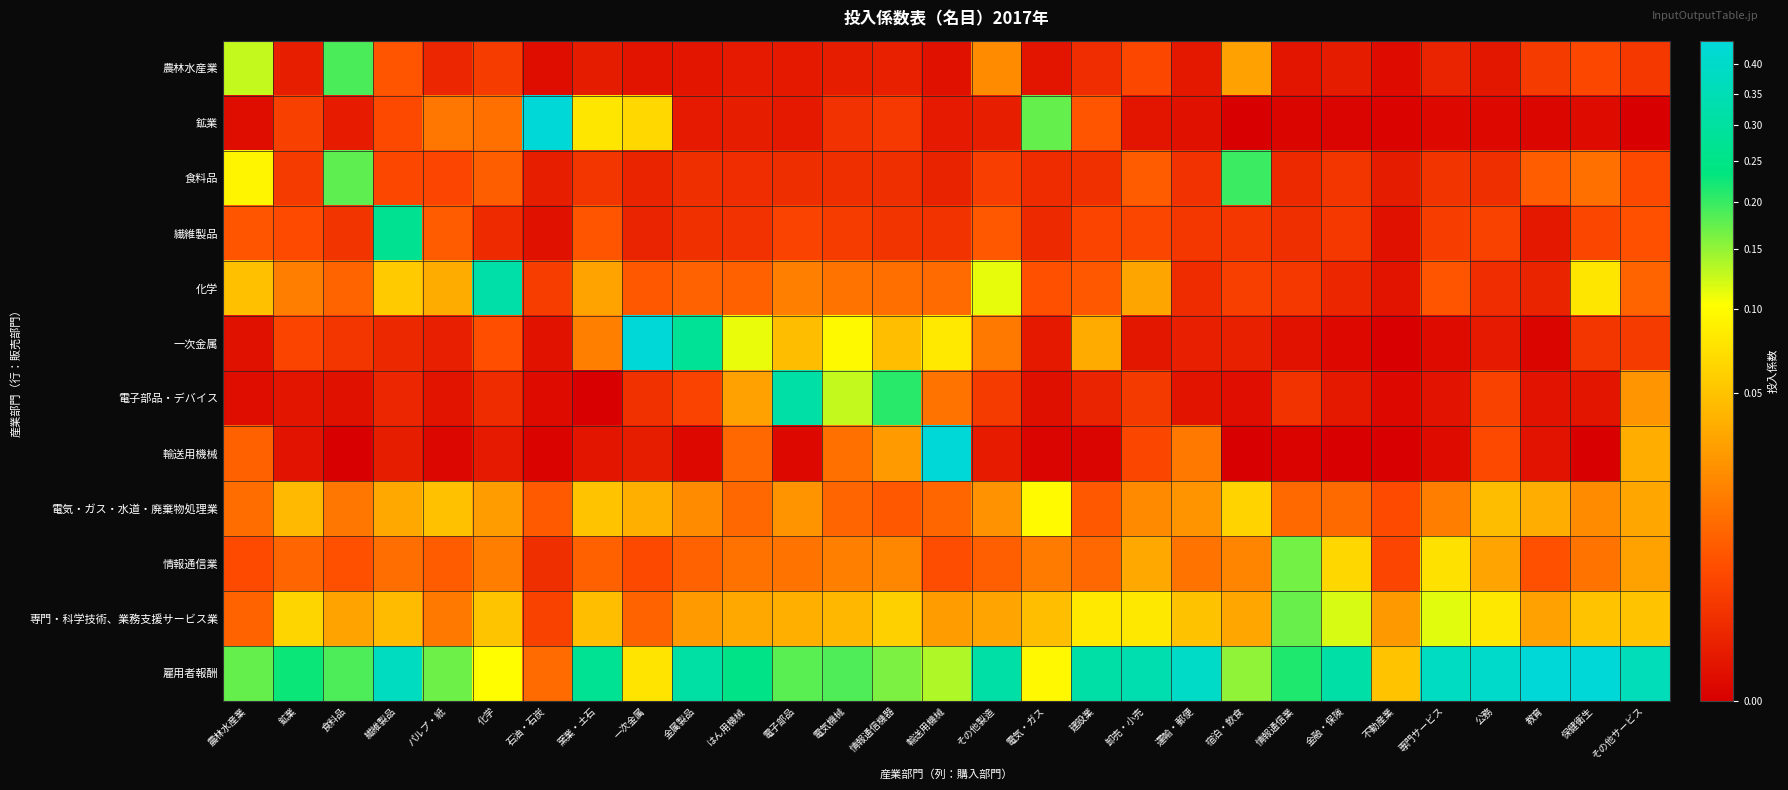

Reading right to left, list all the values displayed in this chart.

農林水産業: その他サービス=0.0	保健衛生=0.0	教育=0.0	公務=0.0	専門サービス=0.0	不動産業=0.0	金融・保険=0.0	情報通信業=0.0	宿泊・飲食=0.0	運輸・郵便=0.0	卸売・小売=0.0	建設業=0.0	電気・ガス=0.0	その他製造=0.0	輸送用機械=0.0	情報通信機器=0.0	電気機械=0.0	電子部品=0.0	はん用機械=0.0	金属製品=0.0	一次金属=0.0	窯業・土石=0.0	石油・石炭=0.0	化学=0.0	パルプ・紙=0.0	繊維製品=0.0	食料品=0.2	鉱業=0.0	農林水産業=0.1
鉱業: その他サービス=-0.0	保健衛生=0.0	教育=0.0	公務=0.0	専門サービス=0.0	不動産業=0.0	金融・保険=0.0	情報通信業=0.0	宿泊・飲食=-0.0	運輸・郵便=0.0	卸売・小売=0.0	建設業=0.0	電気・ガス=0.2	その他製造=0.0	輸送用機械=0.0	情報通信機器=0.0	電気機械=0.0	電子部品=0.0	はん用機械=0.0	金属製品=0.0	一次金属=0.1	窯業・土石=0.1	石油・石炭=0.5	化学=0.0	パルプ・紙=0.0	繊維製品=0.0	食料品=0.0	鉱業=0.0	農林水産業=0.0
食料品: その他サービス=0.0	保健衛生=0.0	教育=0.0	公務=0.0	専門サービス=0.0	不動産業=0.0	金融・保険=0.0	情報通信業=0.0	宿泊・飲食=0.2	運輸・郵便=0.0	卸売・小売=0.0	建設業=0.0	電気・ガス=0.0	その他製造=0.0	輸送用機械=0.0	情報通信機器=0.0	電気機械=0.0	電子部品=0.0	はん用機械=0.0	金属製品=0.0	一次金属=0.0	窯業・土石=0.0	石油・石炭=0.0	化学=0.0	パルプ・紙=0.0	繊維製品=0.0	食料品=0.2	鉱業=0.0	農林水産業=0.1
繊維製品: その他サービス=0.0	保健衛生=0.0	教育=0.0	公務=0.0	専門サービス=0.0	不動産業=0.0	金融・保険=0.0	情報通信業=0.0	宿泊・飲食=0.0	運輸・郵便=0.0	卸売・小売=0.0	建設業=0.0	電気・ガス=0.0	その他製造=0.0	輸送用機械=0.0	情報通信機器=0.0	電気機械=0.0	電子部品=0.0	はん用機械=0.0	金属製品=0.0	一次金属=0.0	窯業・土石=0.0	石油・石炭=0.0	化学=0.0	パルプ・紙=0.0	繊維製品=0.3	食料品=0.0	鉱業=0.0	農林水産業=0.0
化学: その他サービス=0.0	保健衛生=0.1	教育=0.0	公務=0.0	専門サービス=0.0	不動産業=0.0	金融・保険=0.0	情報通信業=0.0	宿泊・飲食=0.0	運輸・郵便=0.0	卸売・小売=0.0	建設業=0.0	電気・ガス=0.0	その他製造=0.1	輸送用機械=0.0	情報通信機器=0.0	電気機械=0.0	電子部品=0.0	はん用機械=0.0	金属製品=0.0	一次金属=0.0	窯業・土石=0.0	石油・石炭=0.0	化学=0.3	パルプ・紙=0.0	繊維製品=0.1	食料品=0.0	鉱業=0.0	農林水産業=0.0
一次金属: その他サービス=0.0	保健衛生=0.0	教育=0.0	公務=0.0	専門サービス=0.0	不動産業=0.0	金融・保険=0.0	情報通信業=0.0	宿泊・飲食=0.0	運輸・郵便=0.0	卸売・小売=0.0	建設業=0.0	電気・ガス=0.0	その他製造=0.0	輸送用機械=0.1	情報通信機器=0.0	電気機械=0.1	電子部品=0.0	はん用機械=0.1	金属製品=0.3	一次金属=0.5	窯業・土石=0.0	石油・石炭=0.0	化学=0.0	パルプ・紙=0.0	繊維製品=0.0	食料品=0.0	鉱業=0.0	農林水産業=0.0
電子部品・デバイス: その他サービス=0.0	保健衛生=0.0	教育=0.0	公務=0.0	専門サービス=0.0	不動産業=0.0	金融・保険=0.0	情報通信業=0.0	宿泊・飲食=0.0	運輸・郵便=0.0	卸売・小売=0.0	建設業=0.0	電気・ガス=0.0	その他製造=0.0	輸送用機械=0.0	情報通信機器=0.2	電気機械=0.1	電子部品=0.3	はん用機械=0.0	金属製品=0.0	一次金属=0.0	窯業・土石=0.0	石油・石炭=0.0	化学=0.0	パルプ・紙=0.0	繊維製品=0.0	食料品=0.0	鉱業=0.0	農林水産業=0.0
輸送用機械: その他サービス=0.0	保健衛生=0.0	教育=0.0	公務=0.0	専門サービス=0.0	不動産業=0.0	金融・保険=0.0	情報通信業=0.0	宿泊・飲食=0.0	運輸・郵便=0.0	卸売・小売=0.0	建設業=0.0	電気・ガス=0.0	その他製造=0.0	輸送用機械=0.4	情報通信機器=0.0	電気機械=0.0	電子部品=0.0	はん用機械=0.0	金属製品=0.0	一次金属=0.0	窯業・土石=0.0	石油・石炭=0.0	化学=0.0	パルプ・紙=0.0	繊維製品=0.0	食料品=0.0	鉱業=0.0	農林水産業=0.0
電気・ガス・水道・廃棄物処理業: その他サービス=0.0	保健衛生=0.0	教育=0.0	公務=0.0	専門サービス=0.0	不動産業=0.0	金融・保険=0.0	情報通信業=0.0	宿泊・飲食=0.1	運輸・郵便=0.0	卸売・小売=0.0	建設業=0.0	電気・ガス=0.1	その他製造=0.0	輸送用機械=0.0	情報通信機器=0.0	電気機械=0.0	電子部品=0.0	はん用機械=0.0	金属製品=0.0	一次金属=0.0	窯業・土石=0.1	石油・石炭=0.0	化学=0.0	パルプ・紙=0.0	繊維製品=0.0	食料品=0.0	鉱業=0.0	農林水産業=0.0
情報通信業: その他サービス=0.0	保健衛生=0.0	教育=0.0	公務=0.0	専門サービス=0.1	不動産業=0.0	金融・保険=0.1	情報通信業=0.2	宿泊・飲食=0.0	運輸・郵便=0.0	卸売・小売=0.0	建設業=0.0	電気・ガス=0.0	その他製造=0.0	輸送用機械=0.0	情報通信機器=0.0	電気機械=0.0	電子部品=0.0	はん用機械=0.0	金属製品=0.0	一次金属=0.0	窯業・土石=0.0	石油・石炭=0.0	化学=0.0	パルプ・紙=0.0	繊維製品=0.0	食料品=0.0	鉱業=0.0	農林水産業=0.0
専門・科学技術、業務支援サービス業: その他サービス=0.1	保健衛生=0.0	教育=0.0	公務=0.1	専門サービス=0.1	不動産業=0.0	金融・保険=0.1	情報通信業=0.2	宿泊・飲食=0.0	運輸・郵便=0.0	卸売・小売=0.1	建設業=0.1	電気・ガス=0.0	その他製造=0.0	輸送用機械=0.0	情報通信機器=0.1	電気機械=0.0	電子部品=0.0	はん用機械=0.0	金属製品=0.0	一次金属=0.0	窯業・土石=0.0	石油・石炭=0.0	化学=0.1	パルプ・紙=0.0	繊維製品=0.0	食料品=0.0	鉱業=0.1	農林水産業=0.0
雇用者報酬: その他サービス=0.4	保健衛生=0.4	教育=0.7	公務=0.4	専門サービス=0.4	不動産業=0.0	金融・保険=0.3	情報通信業=0.2	宿泊・飲食=0.2	運輸・郵便=0.4	卸売・小売=0.3	建設業=0.3	電気・ガス=0.1	その他製造=0.3	輸送用機械=0.1	情報通信機器=0.2	電気機械=0.2	電子部品=0.2	はん用機械=0.3	金属製品=0.3	一次金属=0.1	窯業・土石=0.3	石油・石炭=0.0	化学=0.1	パルプ・紙=0.2	繊維製品=0.4	食料品=0.2	鉱業=0.2	農林水産業=0.2